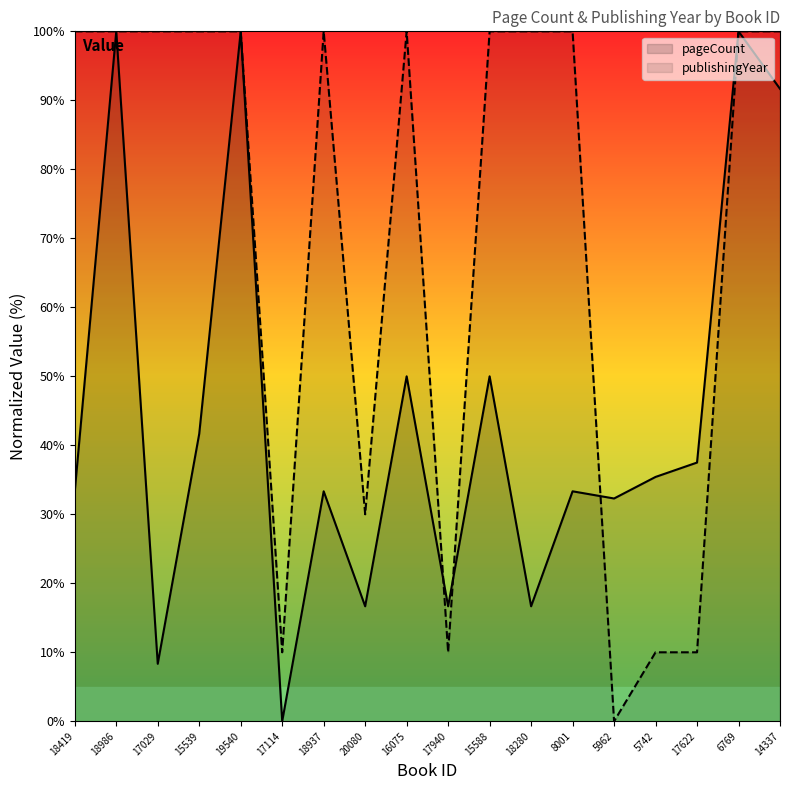

Reading left to right, what are all the values shown in this chart?

pageCount: 33.3	100.0	8.3	41.7	100.0	0.0	33.3	16.7	50.0	16.7	50.0	16.7	33.3	32.3	35.4	37.5	100.0	91.7
publishingYear: 100.0	100.0	100.0	100.0	100.0	10.0	100.0	30.0	100.0	10.0	100.0	100.0	100.0	0.0	10.0	10.0	100.0	100.0